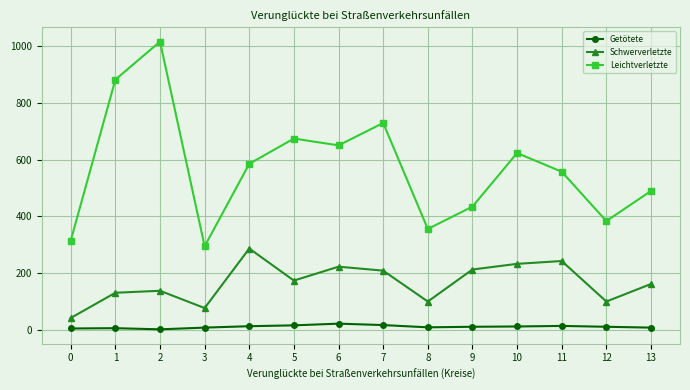

How many interior local valleys does the Schwerverletzte series have?

4